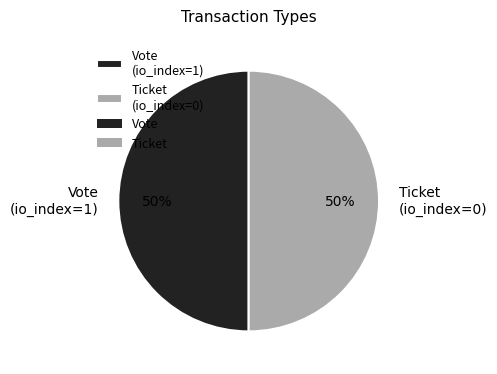

To the nearest percent, what is the average slice percentage?

50%